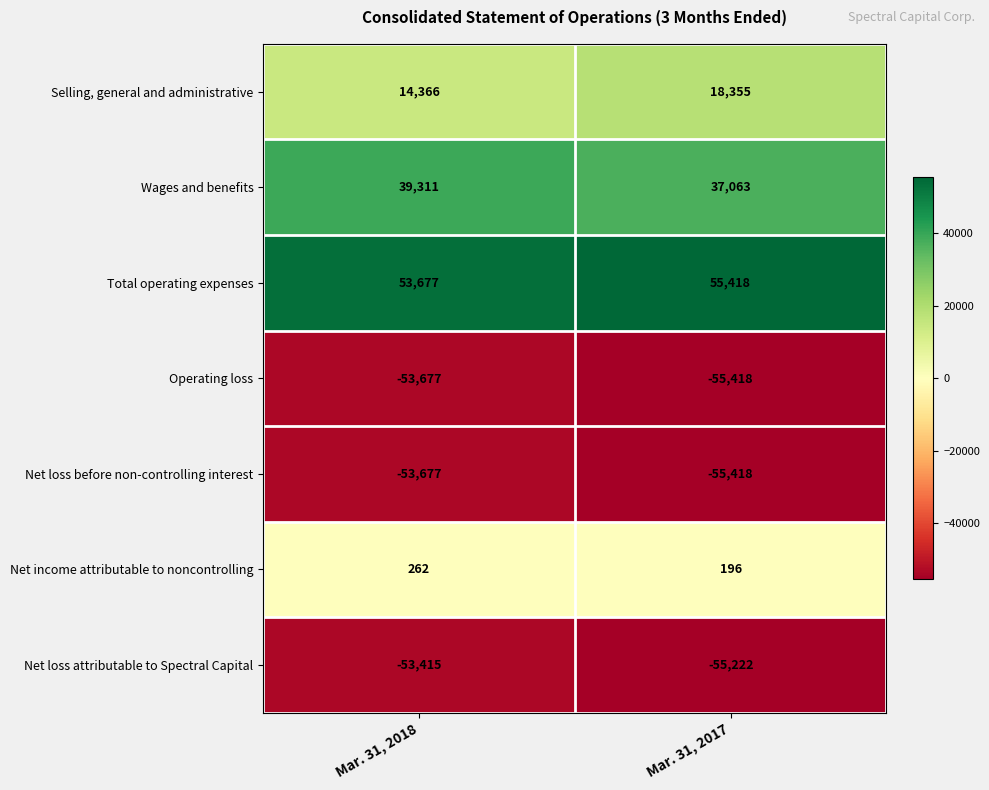

Rank the categories by Net income attributable to noncontrolling value from lowest to highest.

Mar. 31, 2017, Mar. 31, 2018